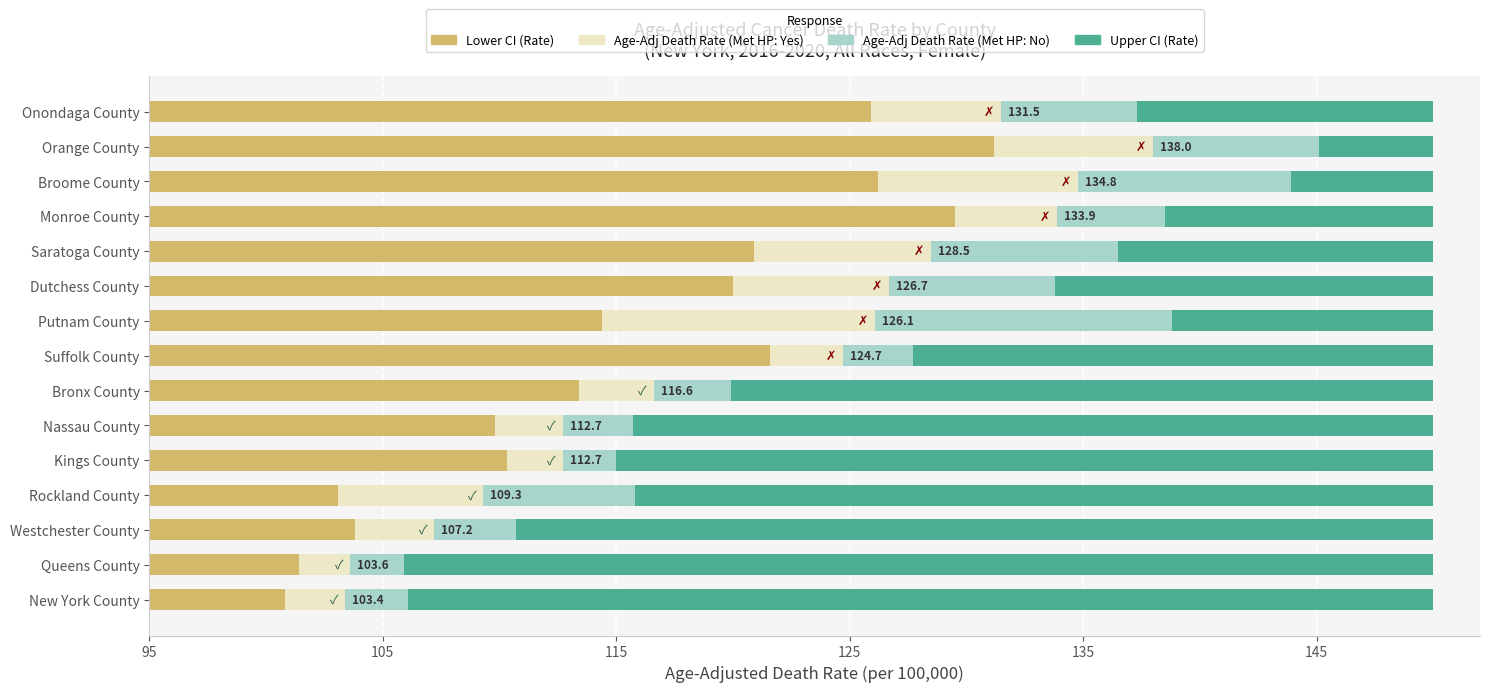

How many distinct data groups are displayed?

4